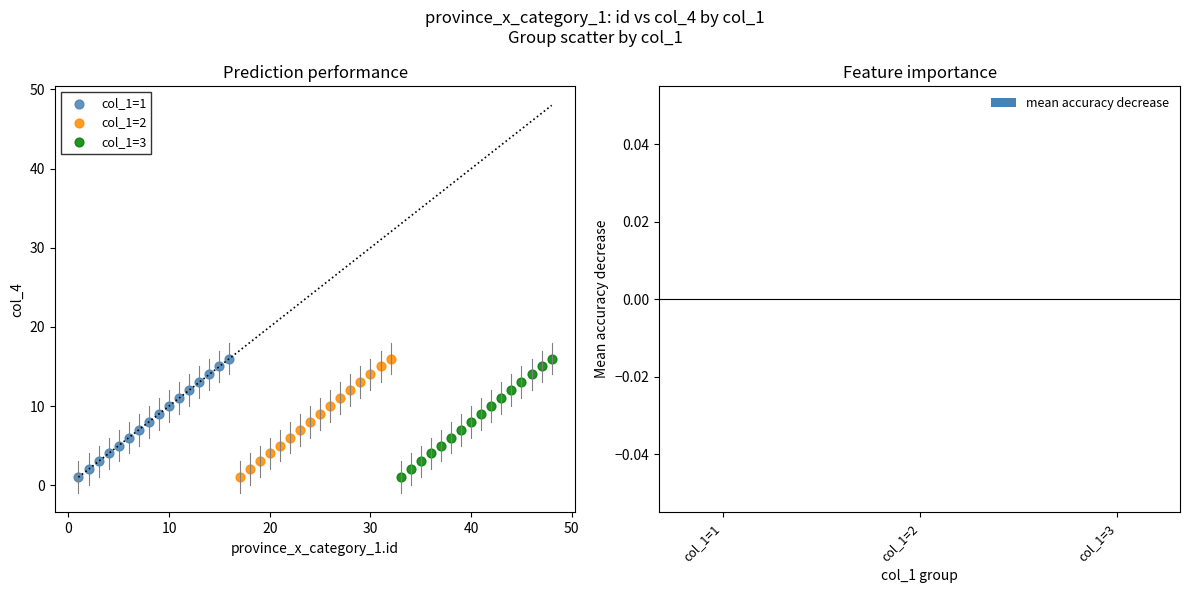

What are all the series names shown in the legend?

col_1=1, col_1=2, col_1=3